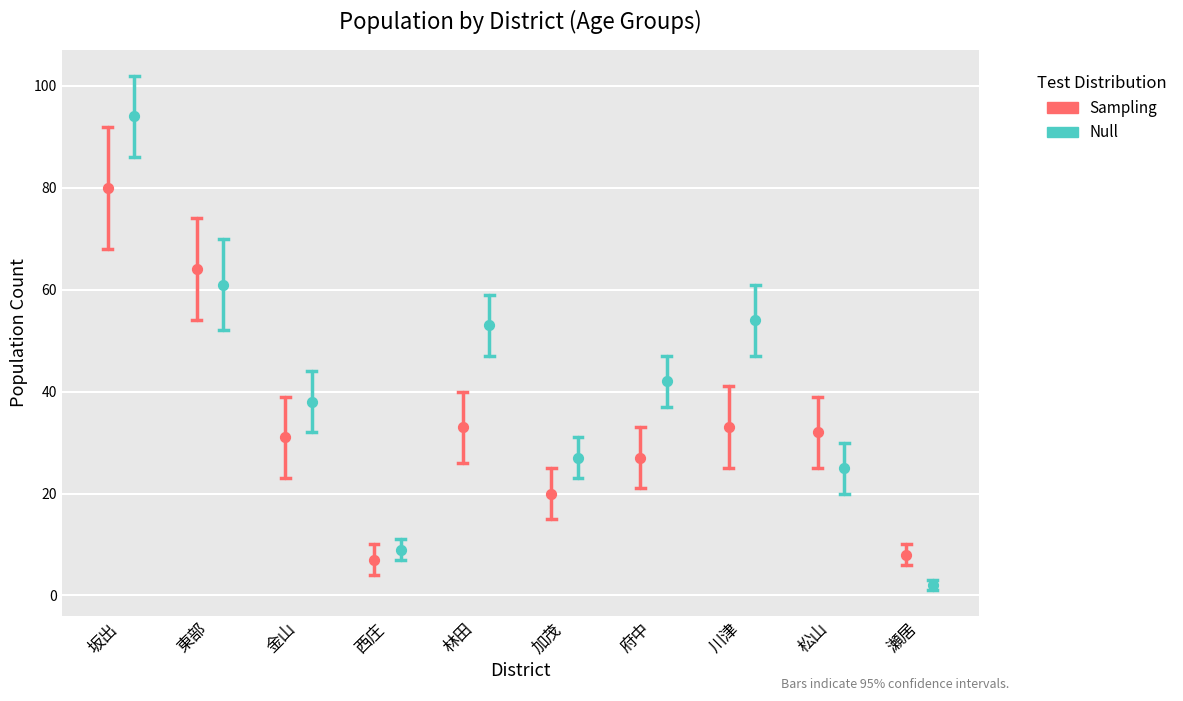

Which series has the largest total across all categories?

Null